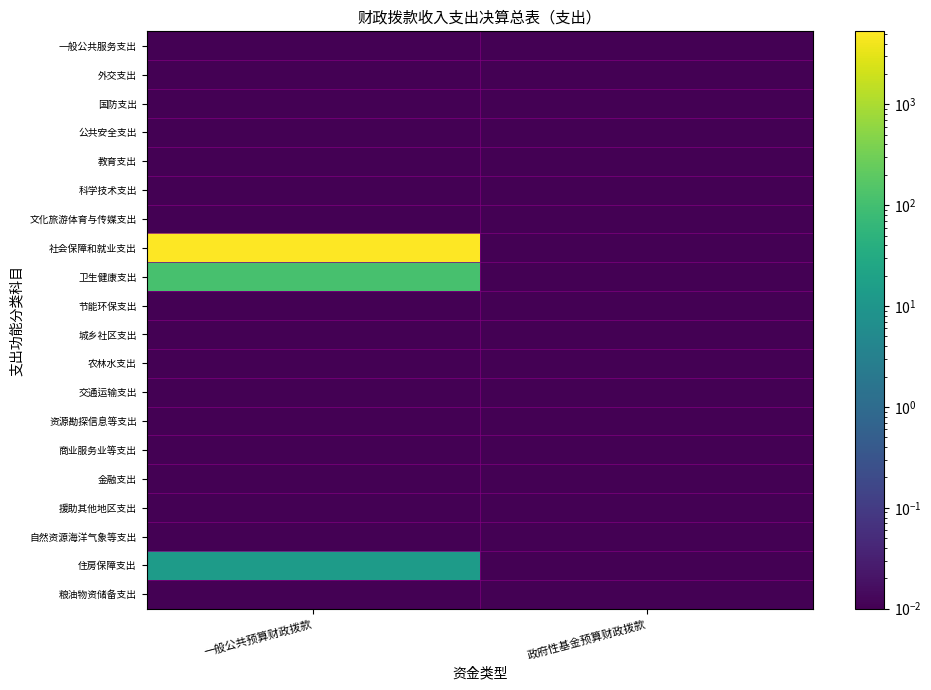

At which category is the sum across all series the highest?

一般公共预算财政拨款